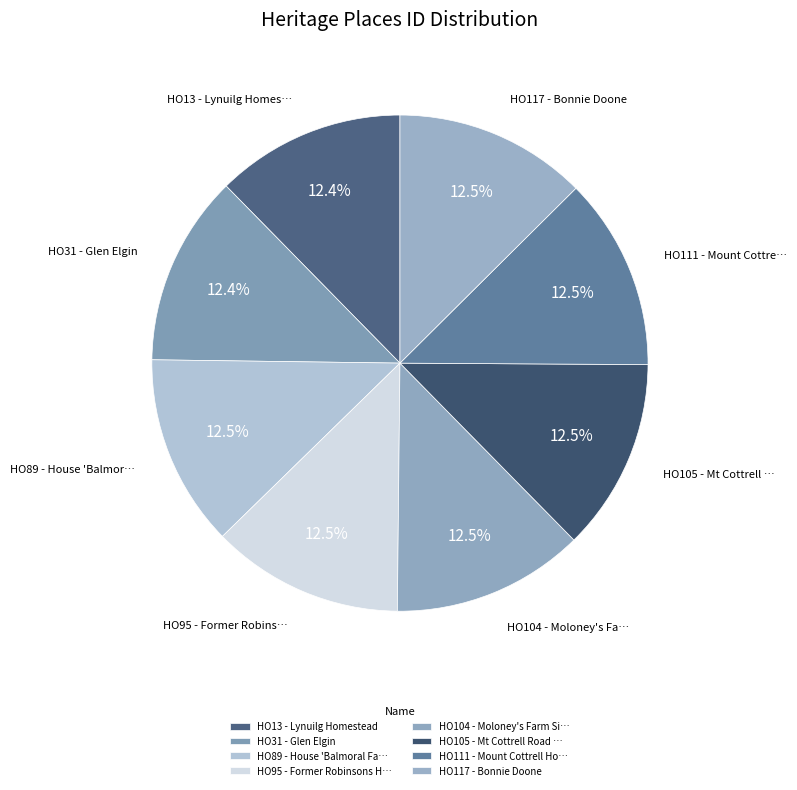

How many slices are in this pie chart?

8